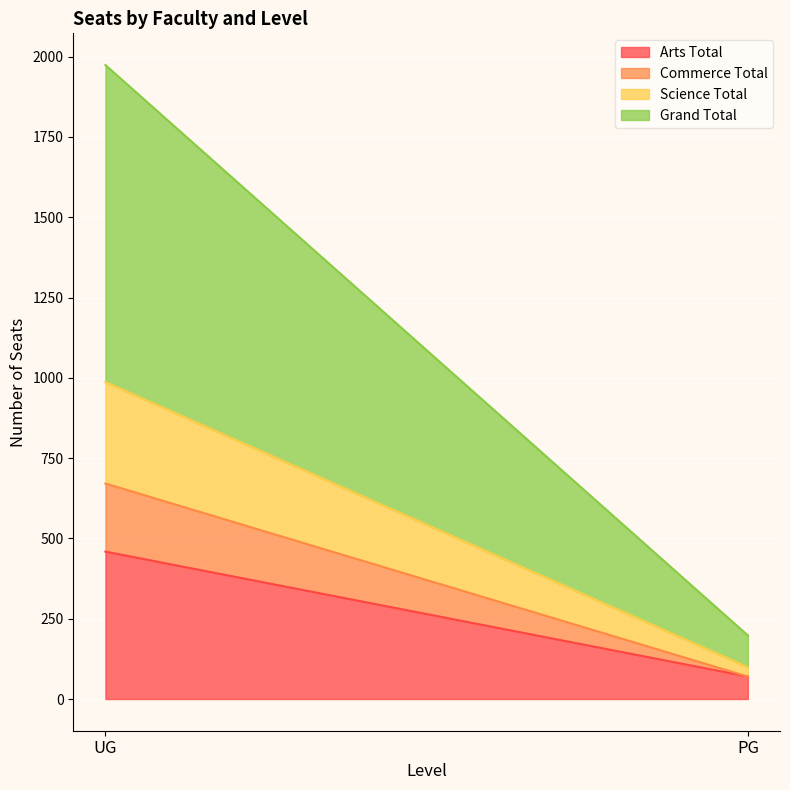

At which label is Science Total closest to 172?

PG